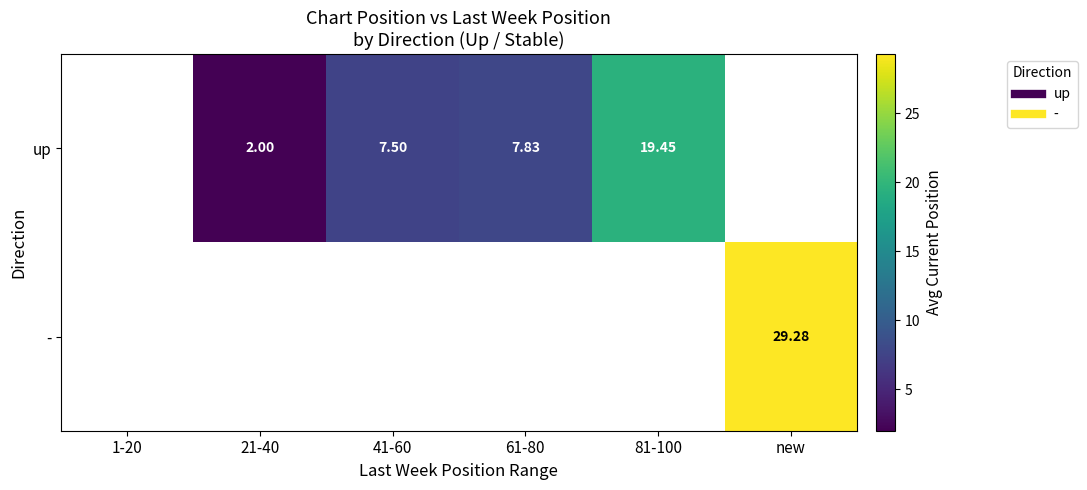

What is the smallest value displayed?

2.0